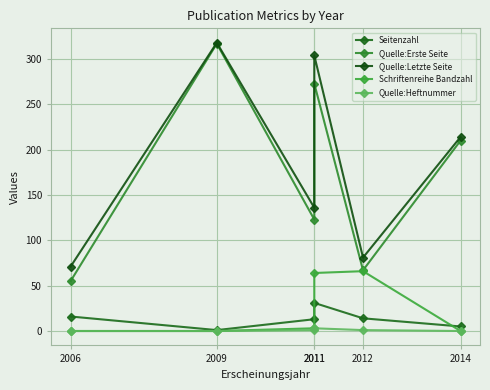

List the labels in order of Quelle:Heftnummer value, smallest first.

2006, 2009, 2014, 2011, 2012, 2011